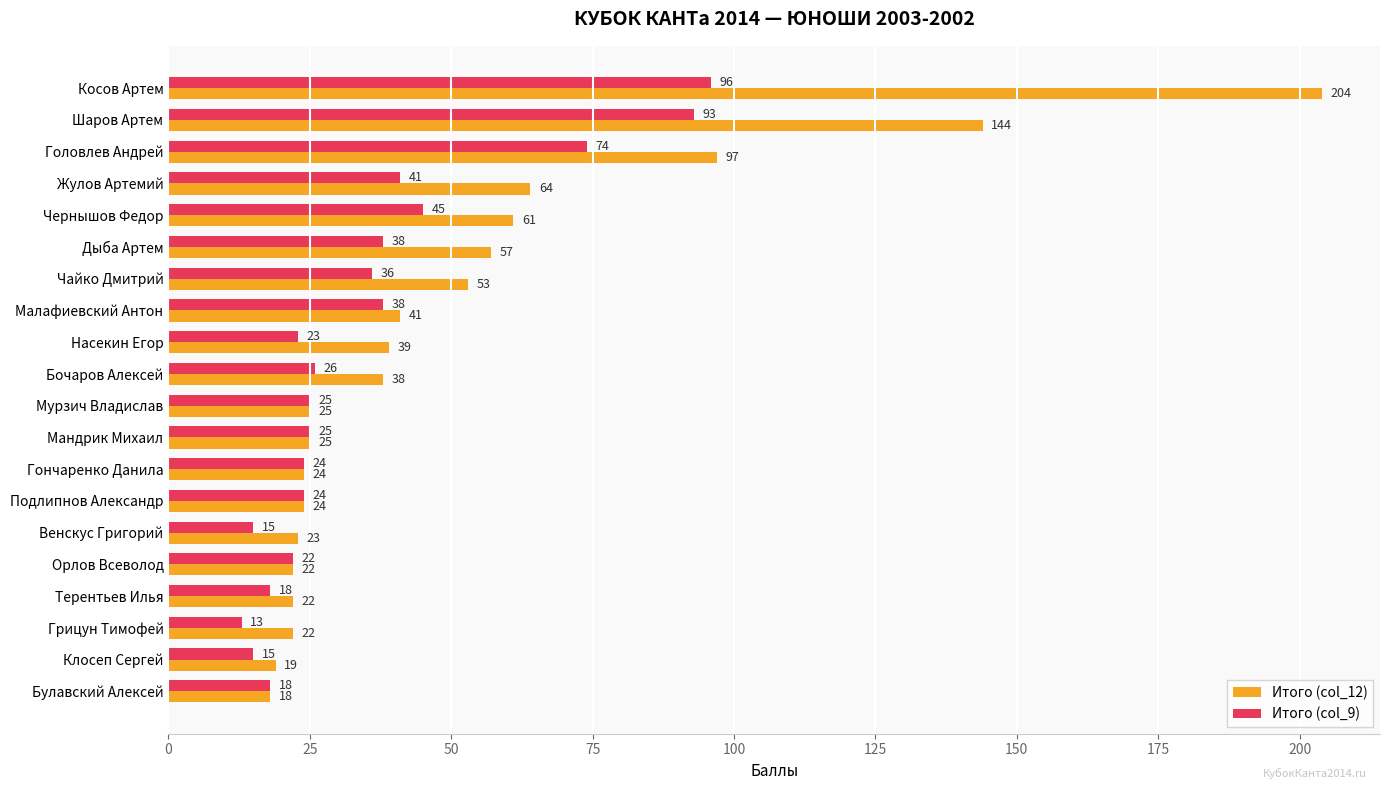

The value of Итого (col_12) at Насекин Егор is 39. True or false?

True